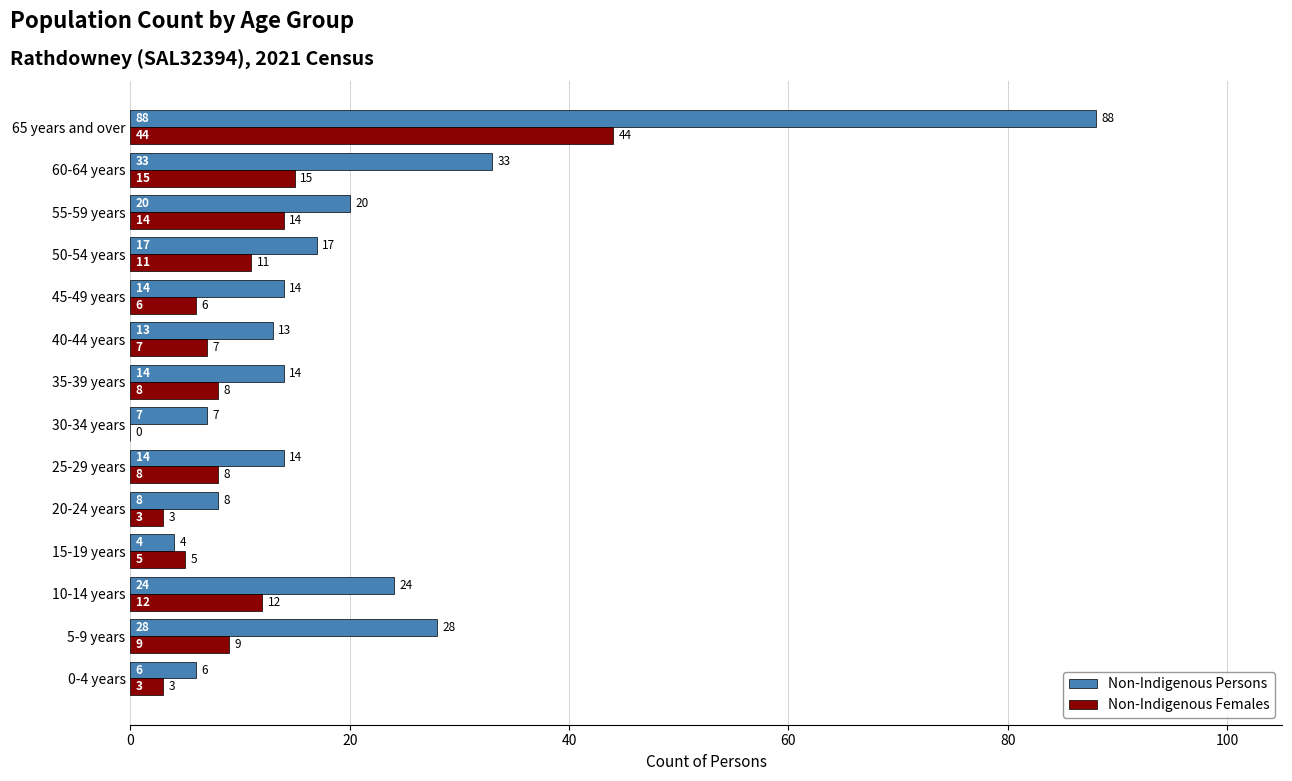

What value does the Non-Indigenous Females series have at 60-64 years?

15